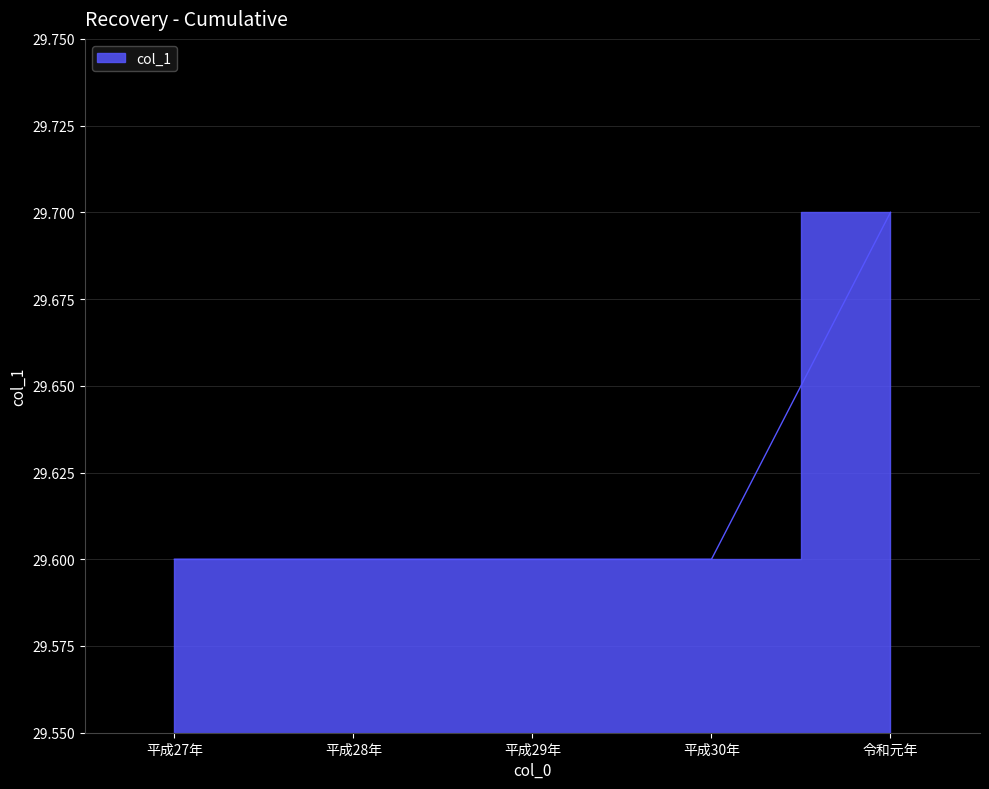

What is the maximum value shown in the chart?

29.7